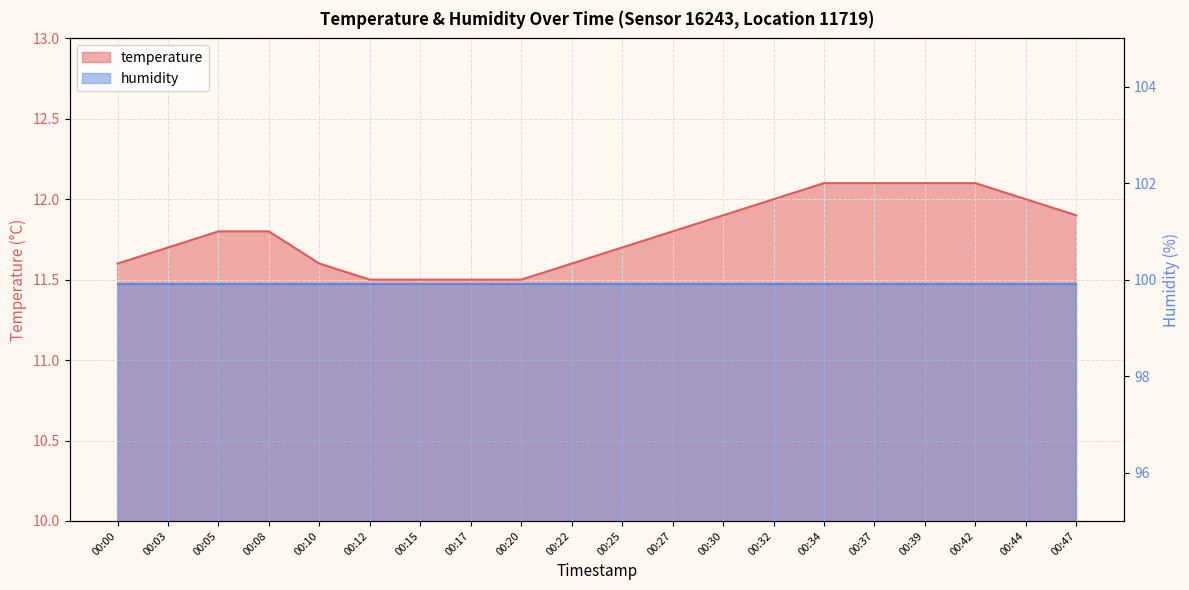

Which category has the highest value across all series?

00:34